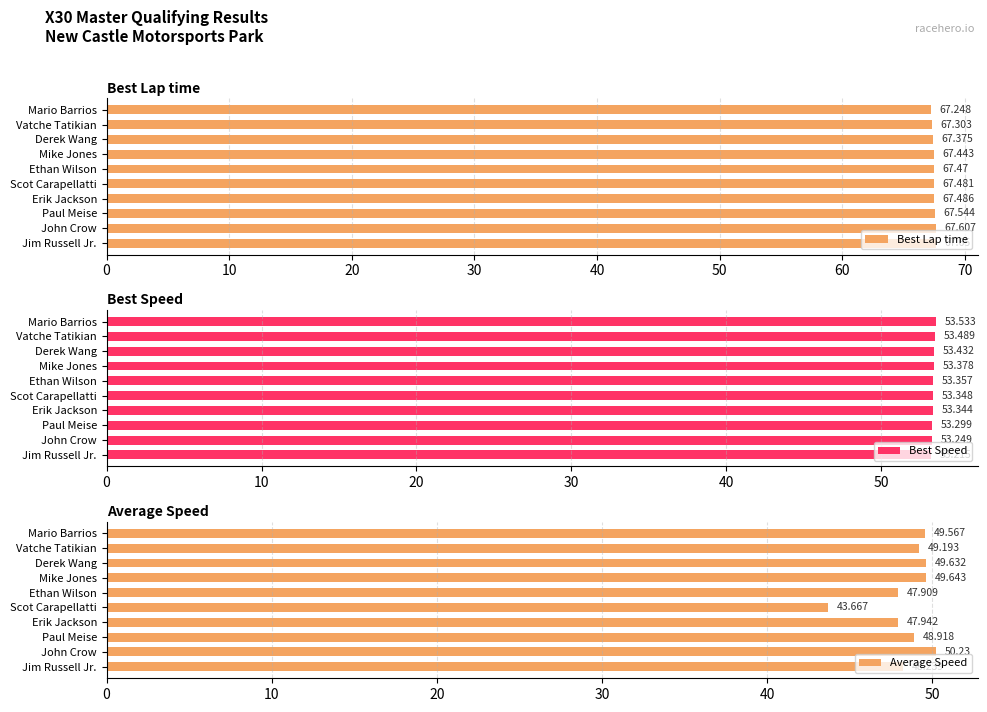

Which series has the largest range (max minus min)?

Average Speed